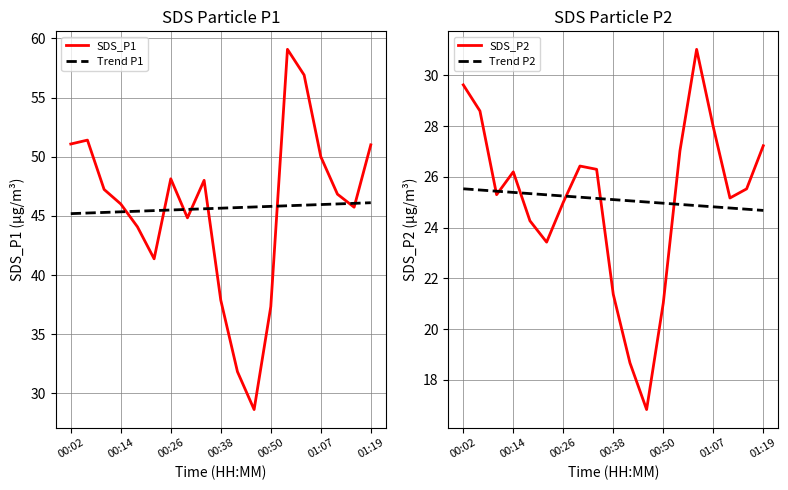

True or false: SDS_P2 has a value of 47.6 at 01:07.

False